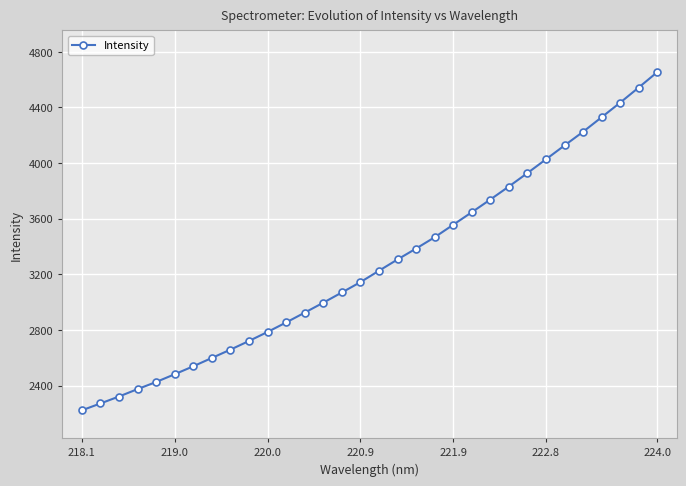

How many series are shown in this chart?

1